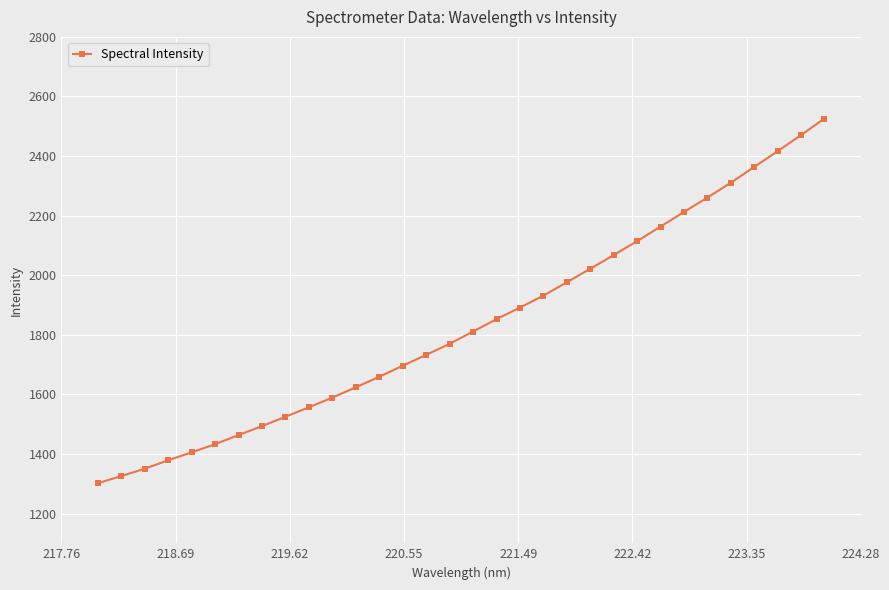

What is the value of the 29th point from the left?

2363.5